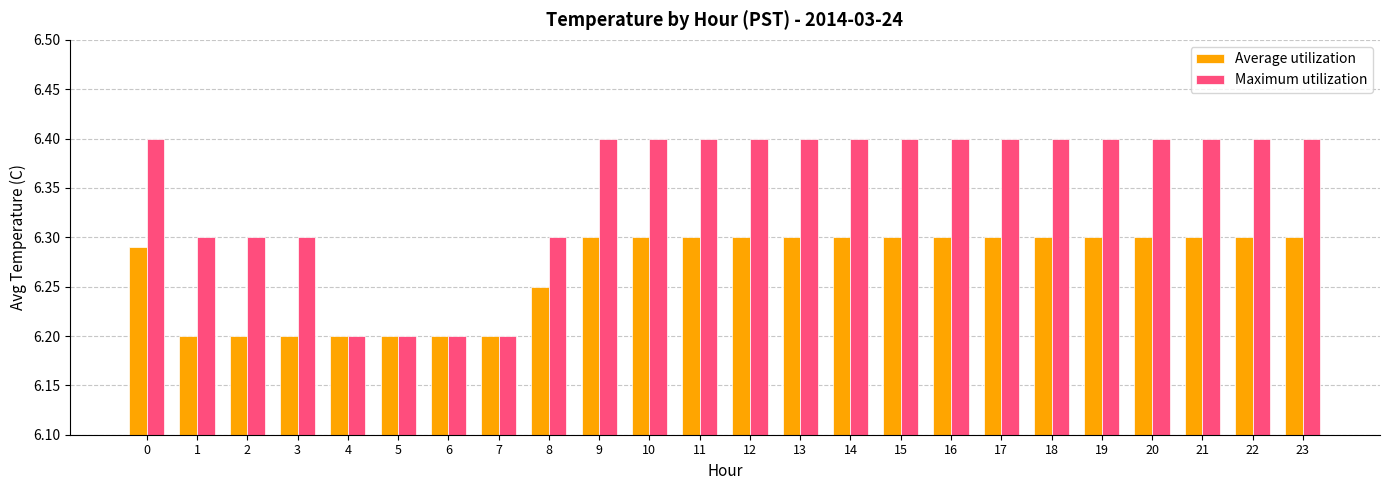

Which series has the widest spread of values?

Maximum utilization